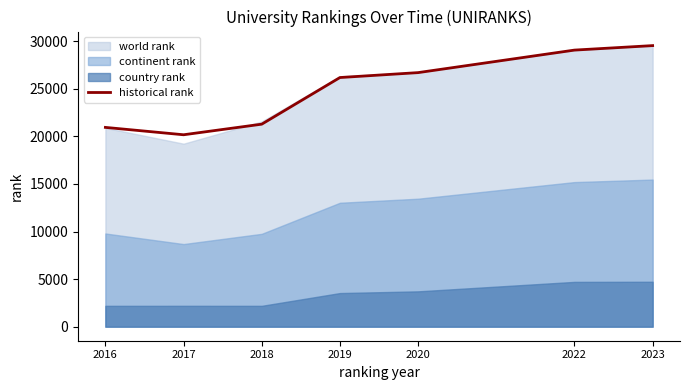

Between 2020 and 2019, which is larger?

2020